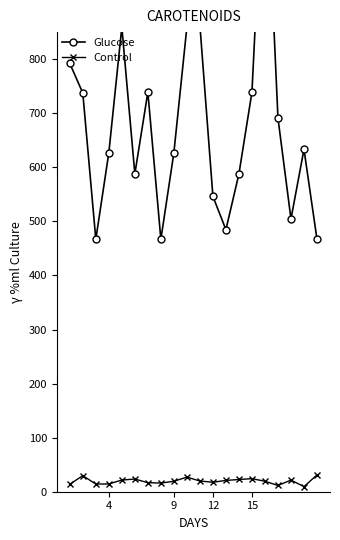

True or false: Control has more than 0 points higher than both neighbors.

True